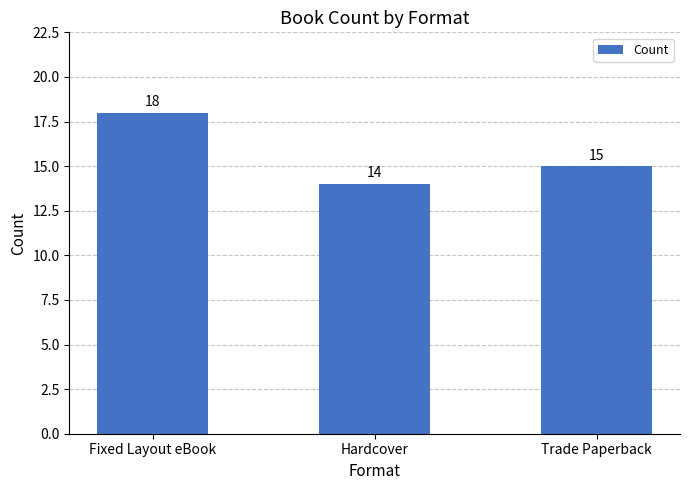

Between Hardcover and Trade Paperback, which is larger?

Trade Paperback